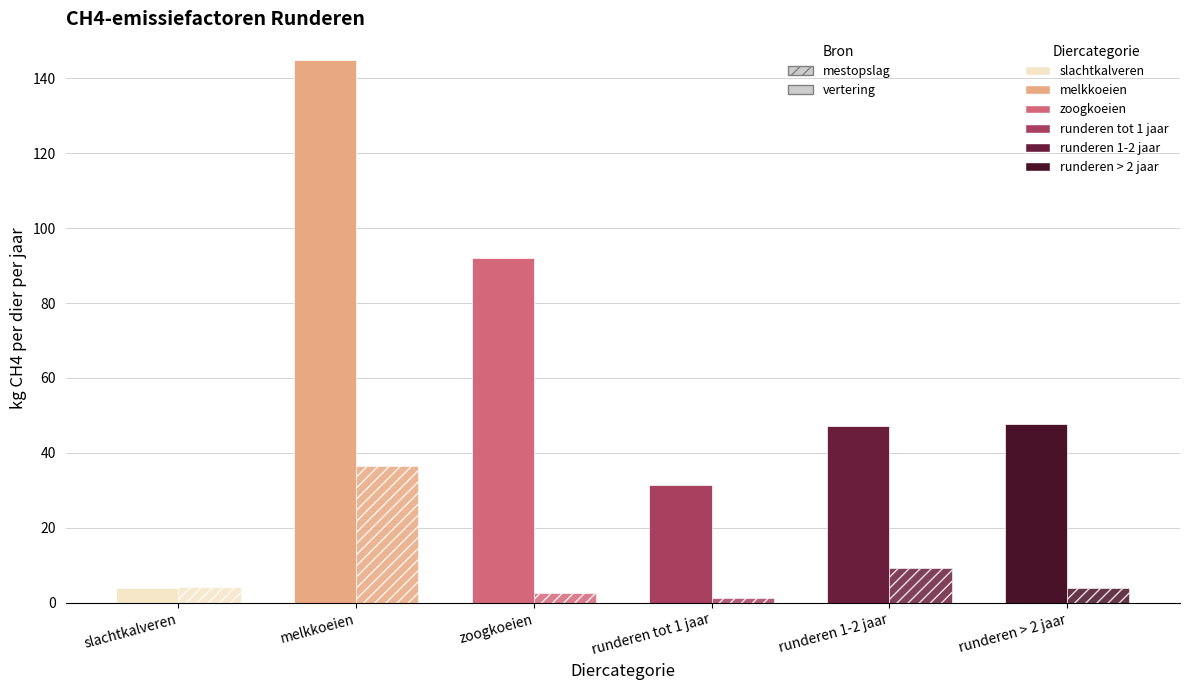

Reading left to right, list all the values displayed in this chart.

Vertering: slachtkalveren=4.0	melkkoeien=144.8	zoogkoeien=92.0	runderen tot 1 jaar=31.5	runderen 1-2 jaar=47.3	runderen > 2 jaar=47.7
Mestopslag: slachtkalveren=4.2	melkkoeien=36.6	zoogkoeien=2.6	runderen tot 1 jaar=1.4	runderen 1-2 jaar=9.4	runderen > 2 jaar=3.9